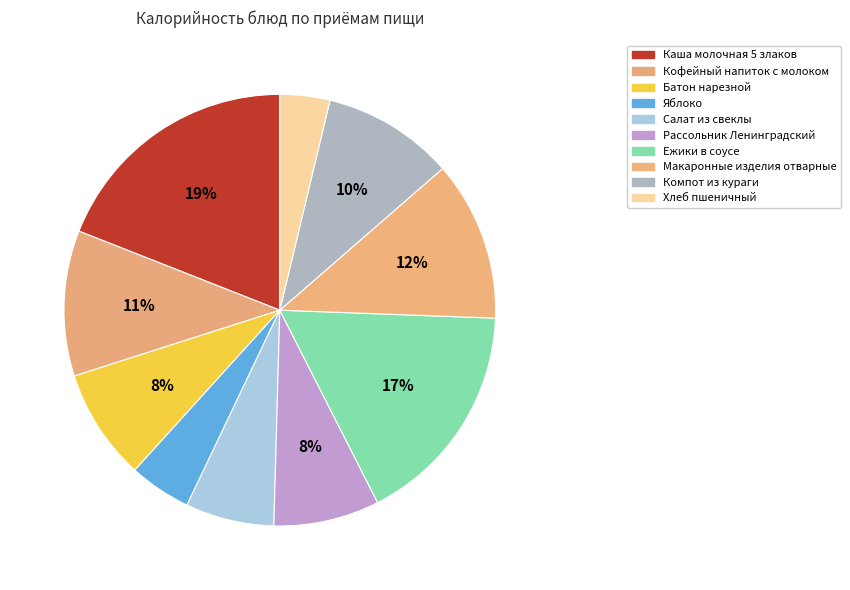

How many segments does this pie chart have?

10